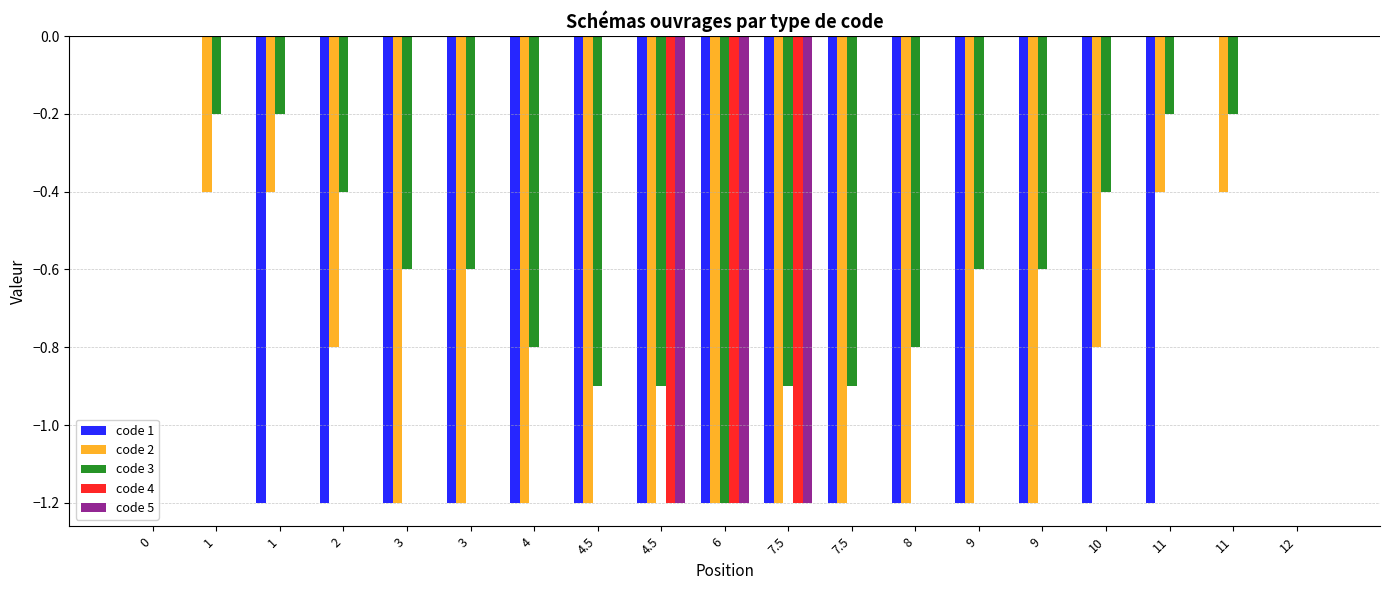

What are all the series names shown in the legend?

code 1, code 2, code 3, code 4, code 5